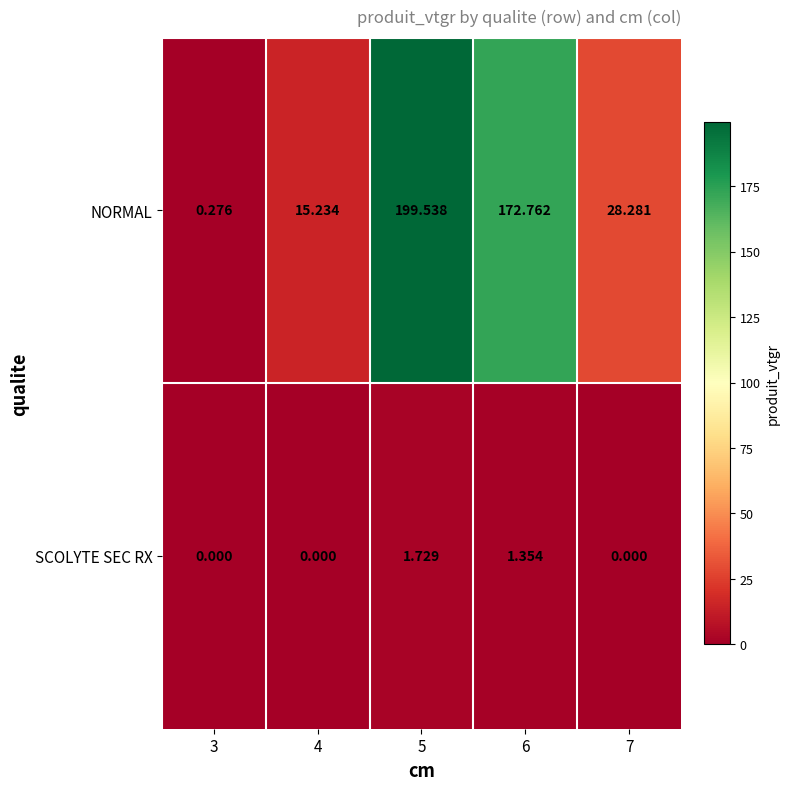

Rank the series by their average value, from lowest to highest.

SCOLYTE SEC RX, NORMAL